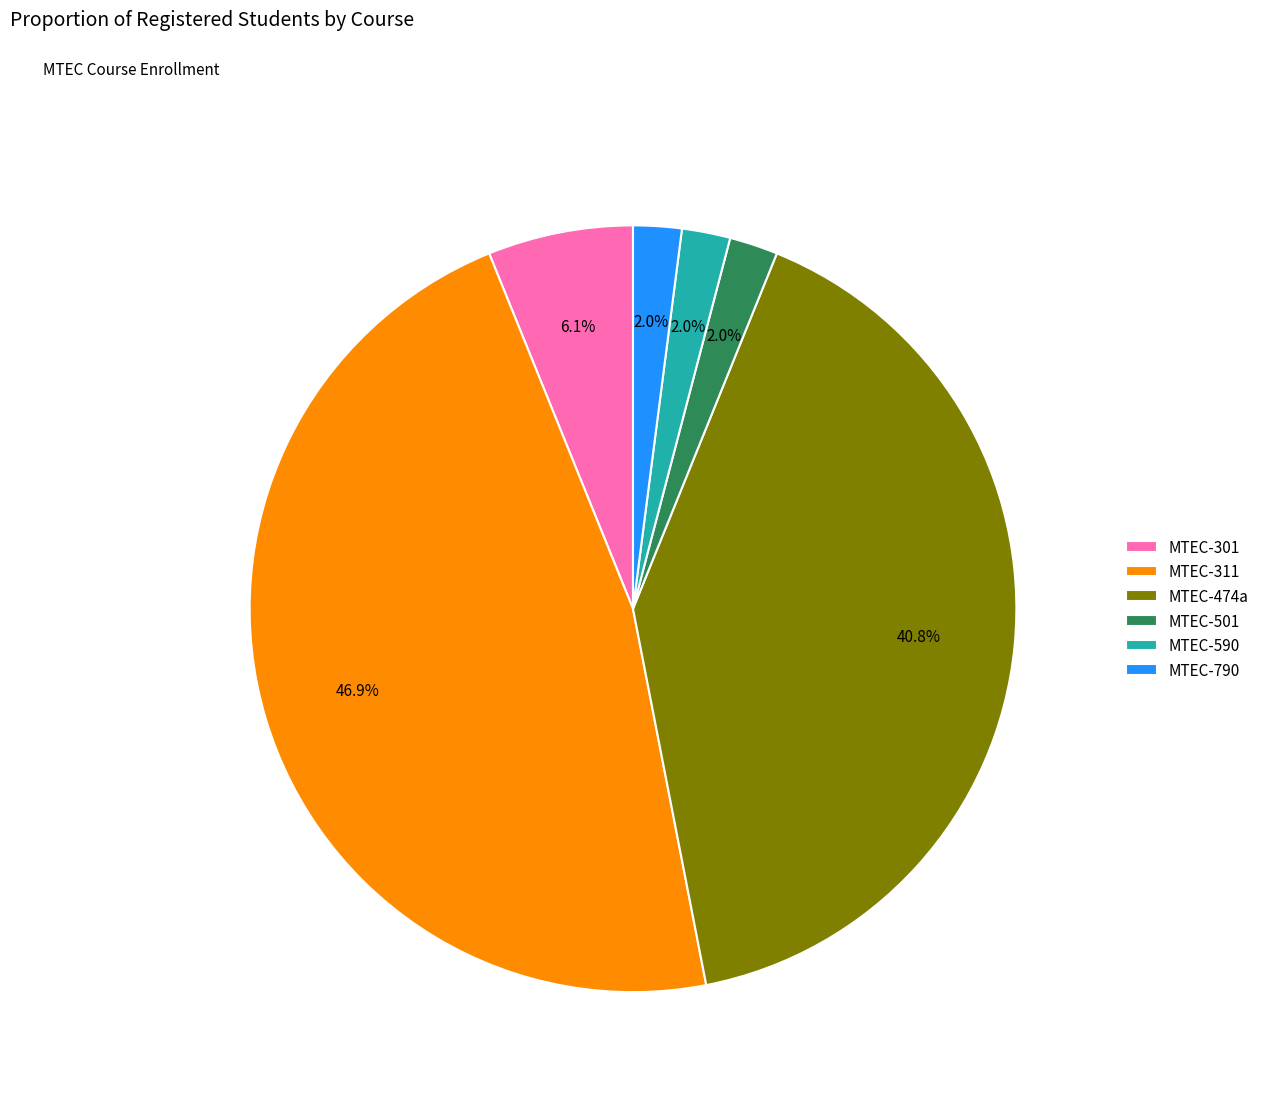

To the nearest percent, what is the difference between the largest and smallest slice percentages?

45%